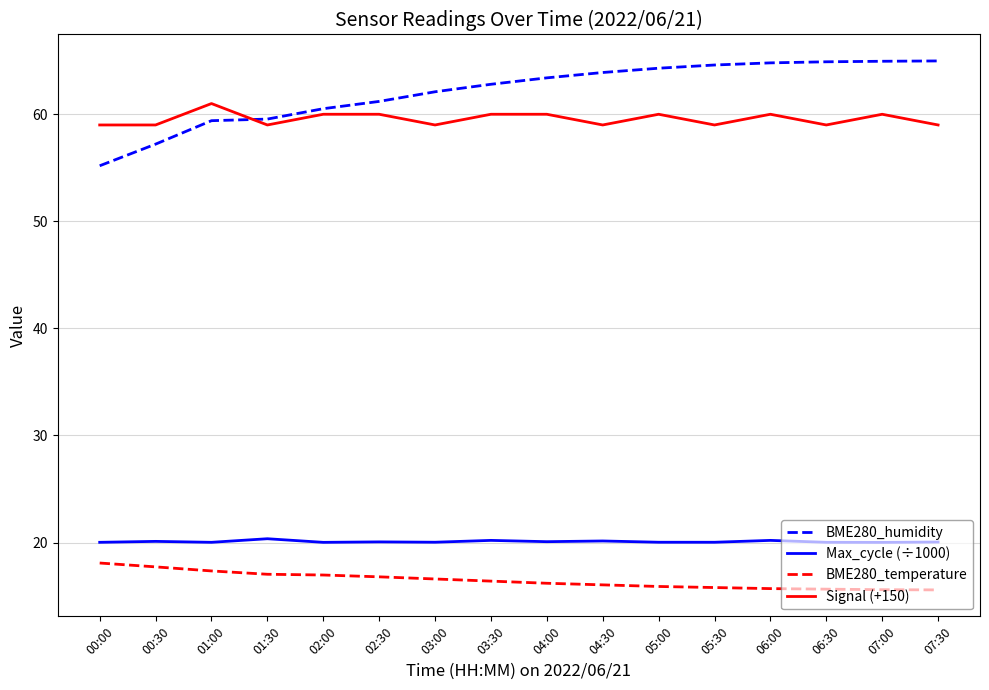

Rank the series at 06:30 from highest to lowest value.

BME280_humidity, Signal (+150), Max_cycle (÷1000), BME280_temperature